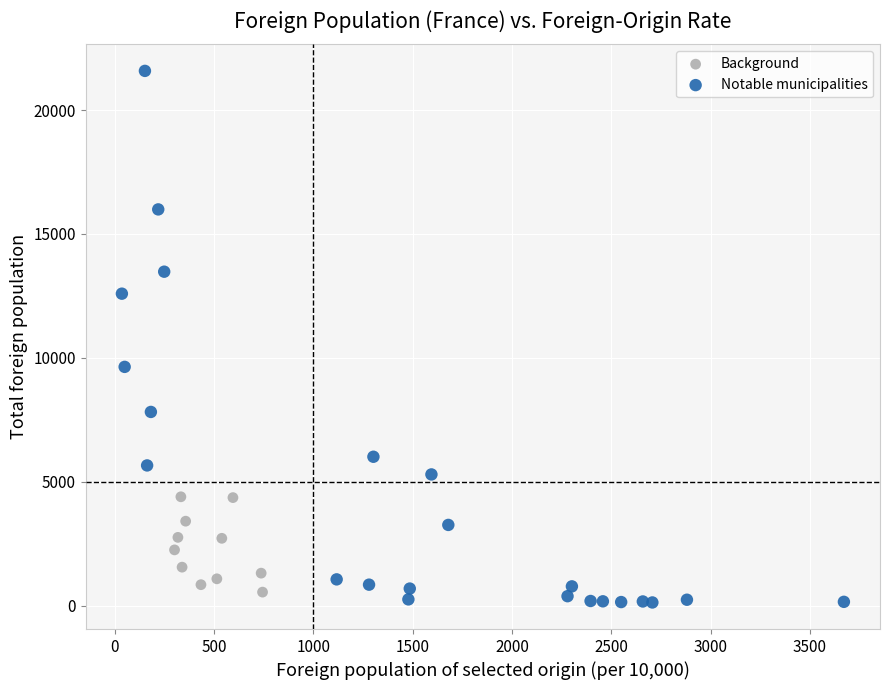

Which series reaches the maximum Y coordinate?

Notable municipalities